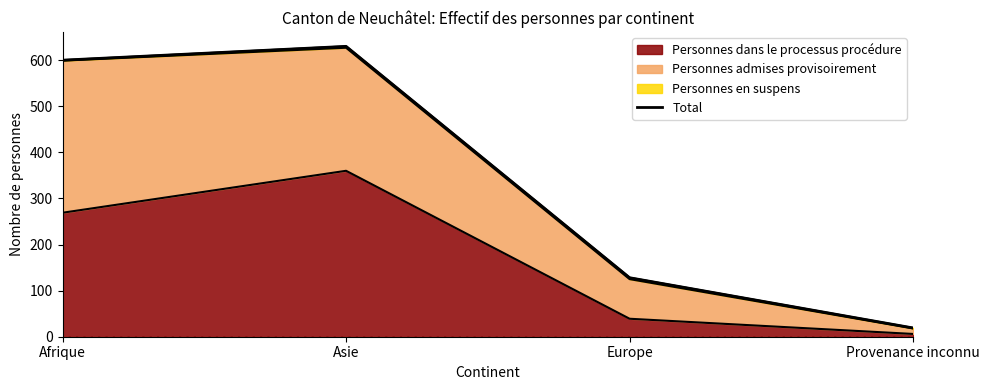

What value does the Personnes dans le processus procédure series have at Europe?

39